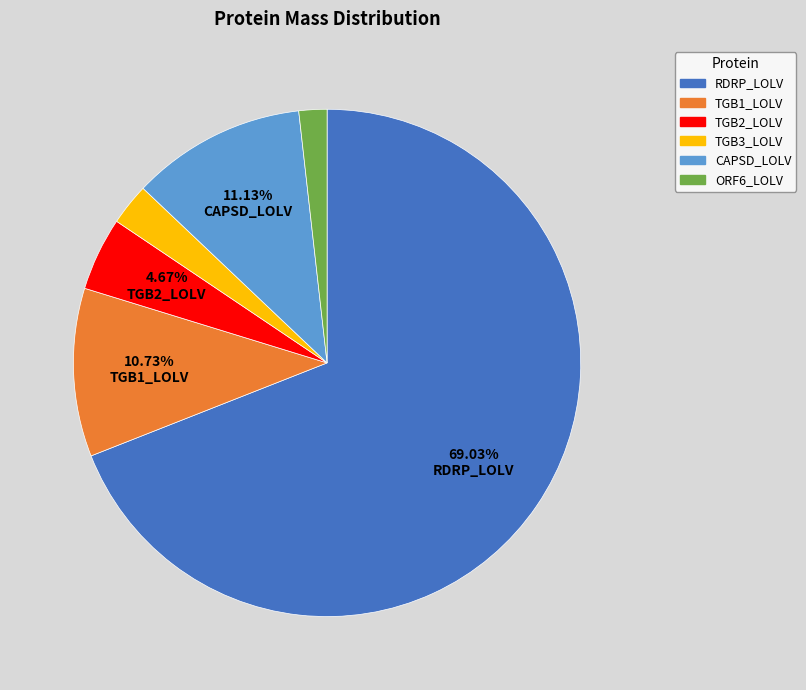

Is the sum of TGB2_LOLV and CAPSD_LOLV greater than half?

No